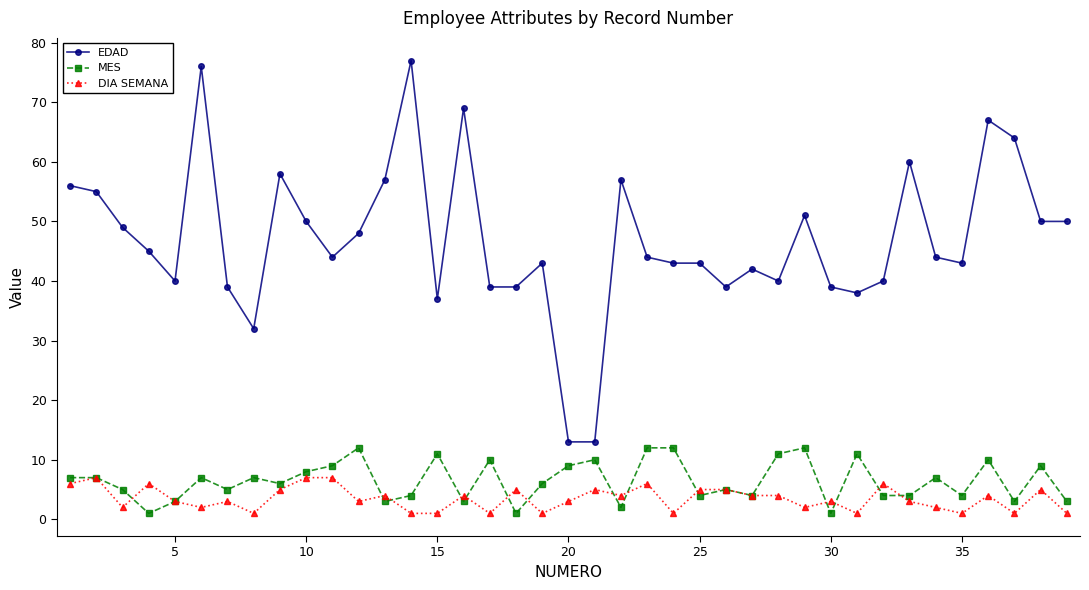

True or false: MES has more than 2 interior local peaks.

True